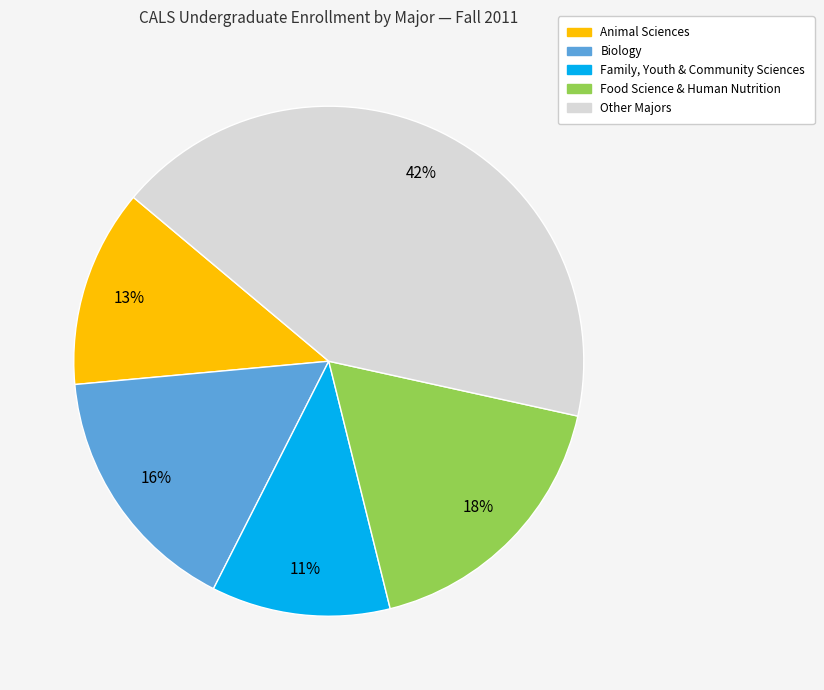

To the nearest percent, what is the average slice percentage?

20%